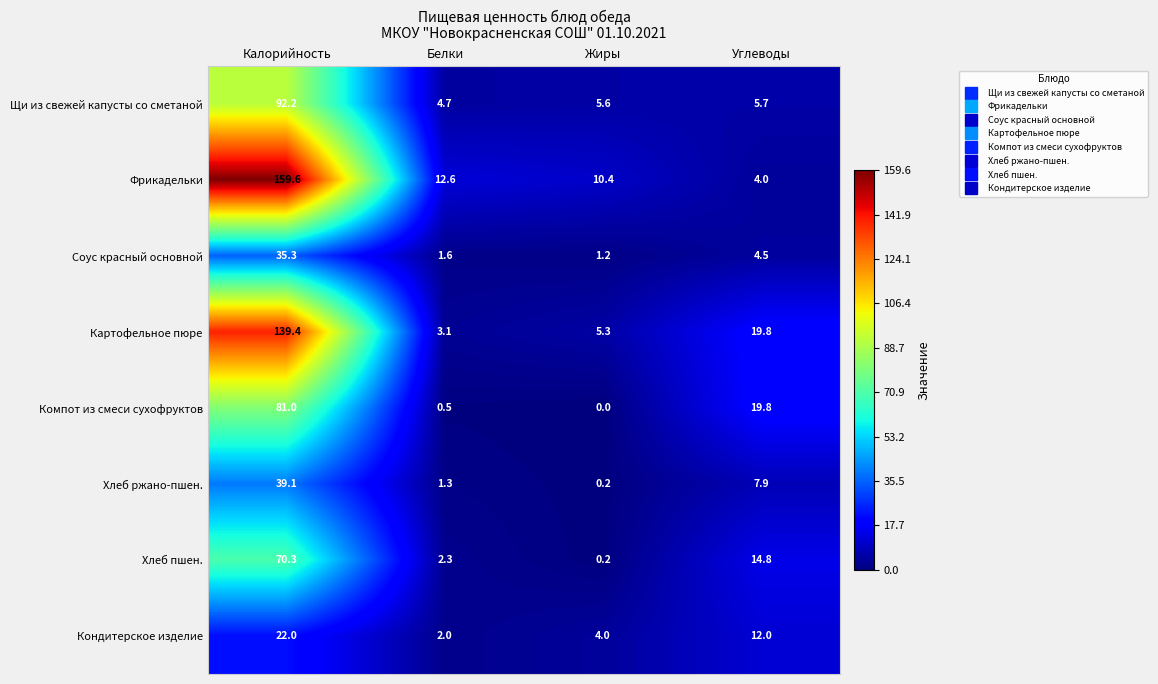

What is the difference between the maximum and minimum values in the Кондитерское изделие series?

20.0